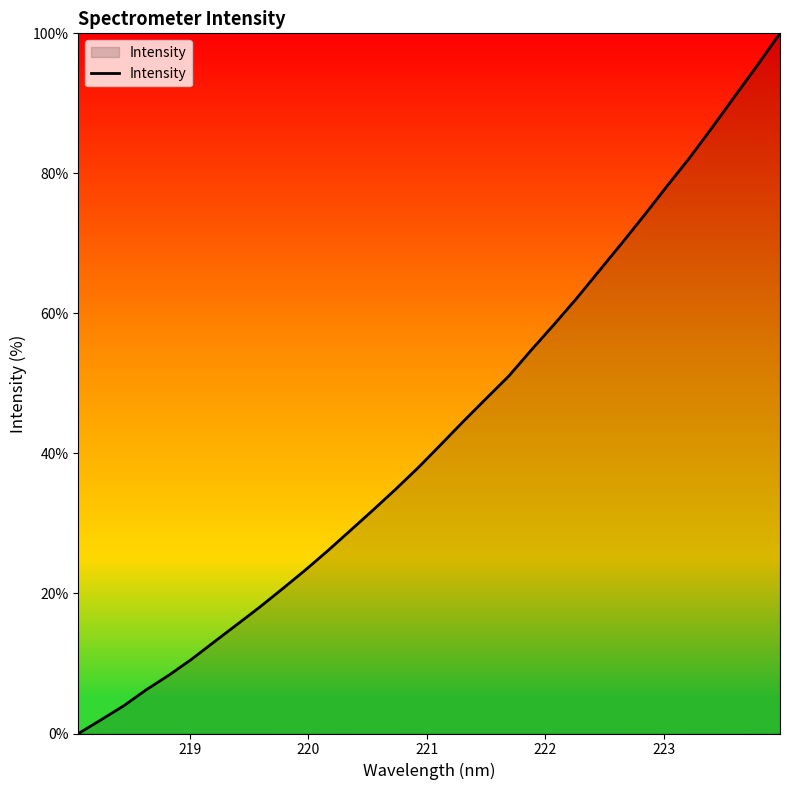

What is the greatest value displayed?

100.0